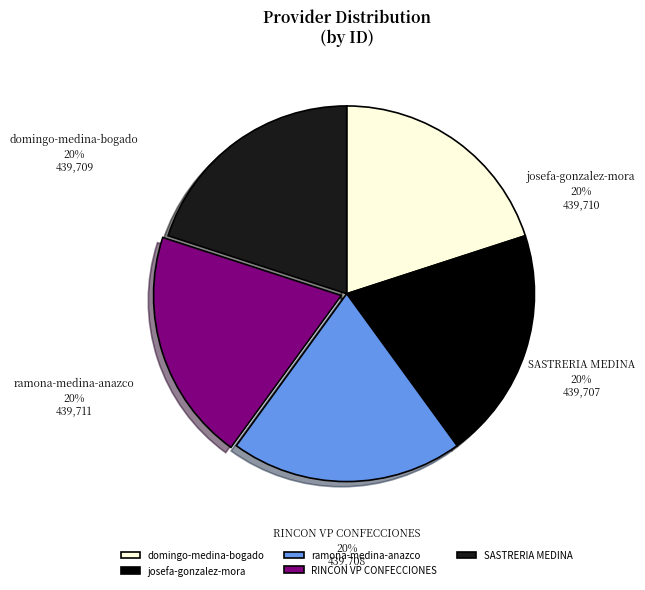

What is the ratio of the value at RINCON VP CONFECCIONES to the value at josefa-gonzalez-mora?

1.0